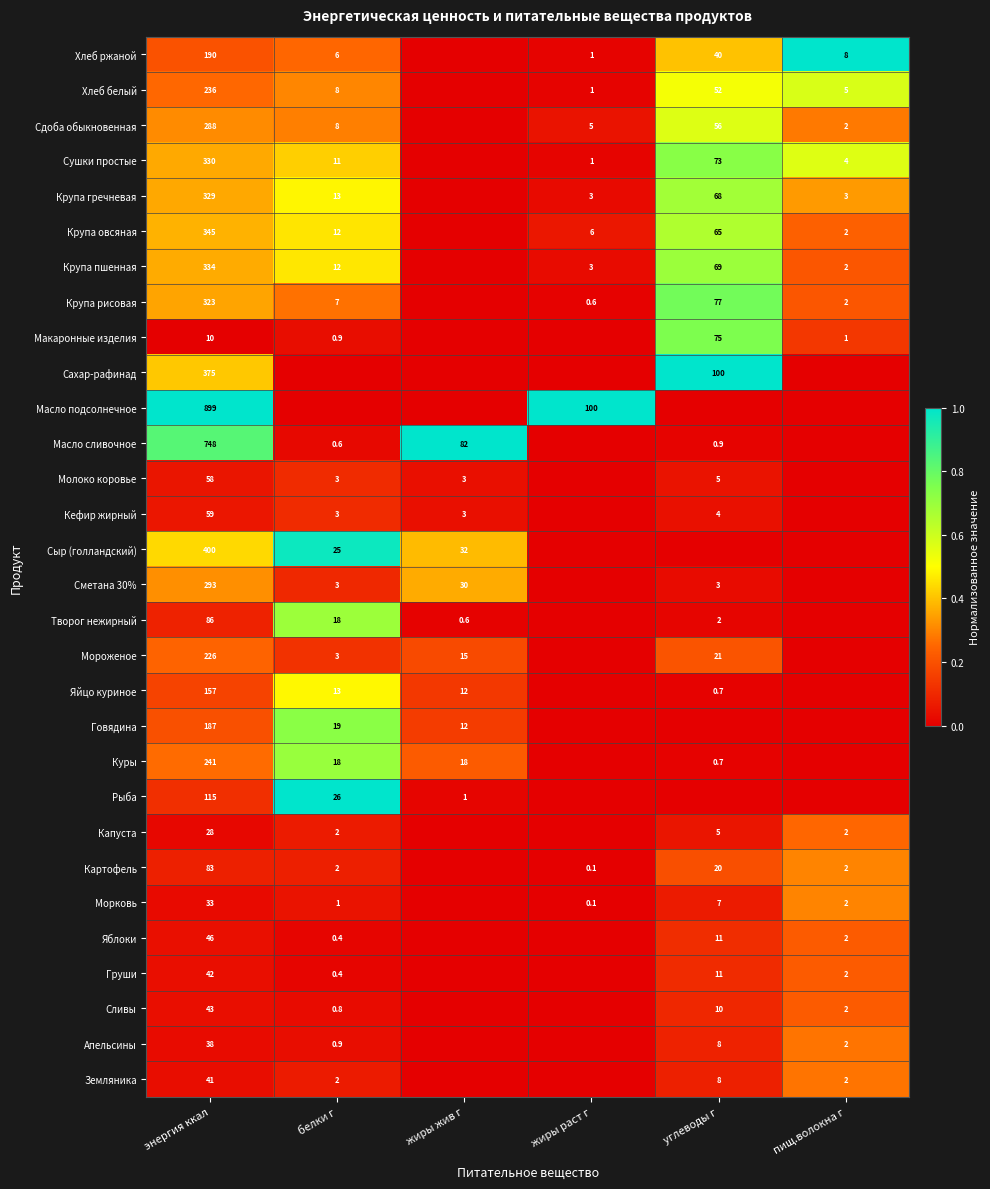

Is the value of Крупа гречневая at углеводы г greater than the value of Крупа пшенная at пищ.волокна г?

Yes